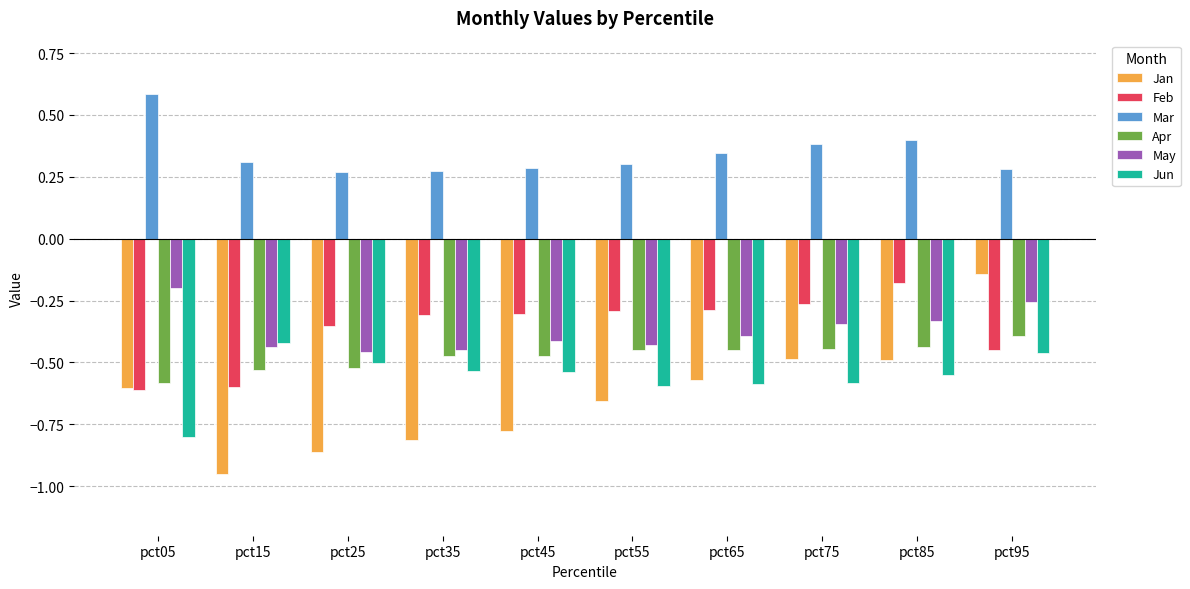

What are all the series names shown in the legend?

Jan, Feb, Mar, Apr, May, Jun